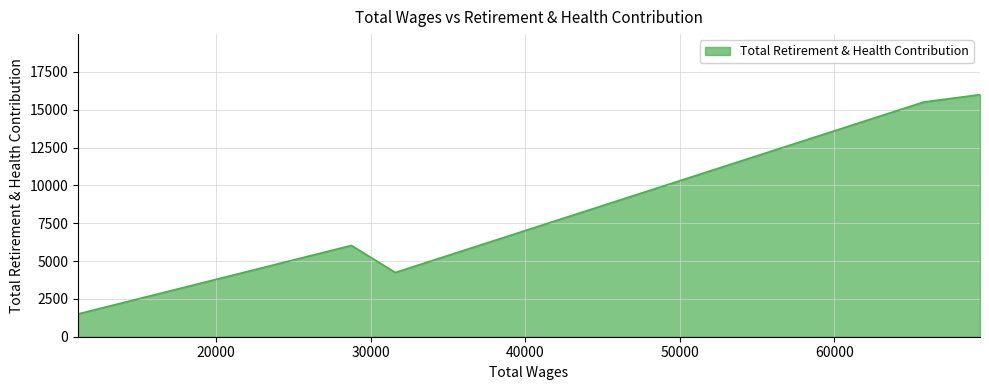

True or false: there are more than 0 points higher than both neighbors.

True